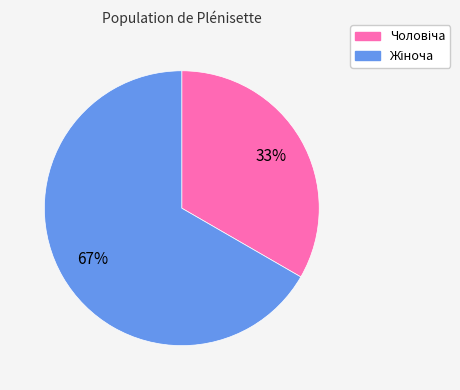

Does any single category account for the majority?

Yes